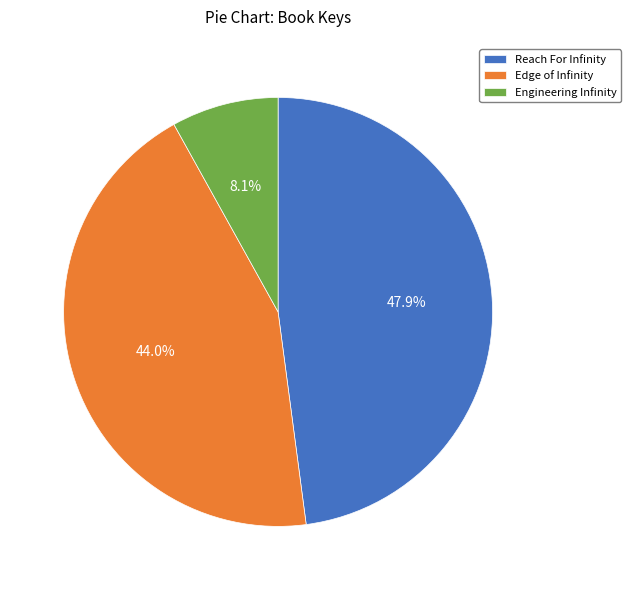

How many segments does this pie chart have?

3